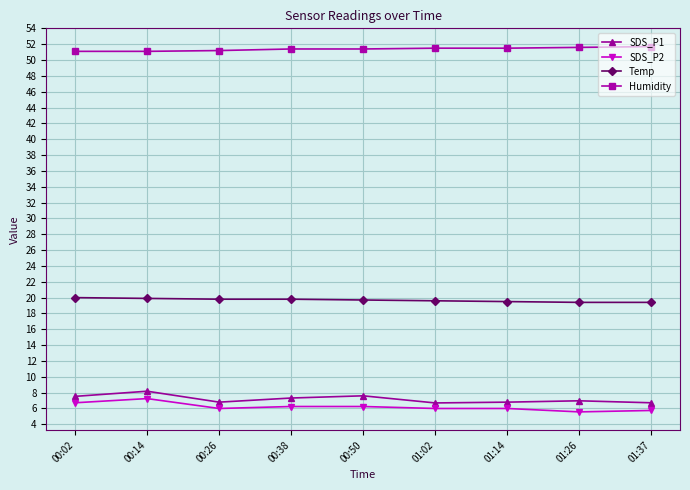

True or false: SDS_P2 and Temp intersect in this chart.

False